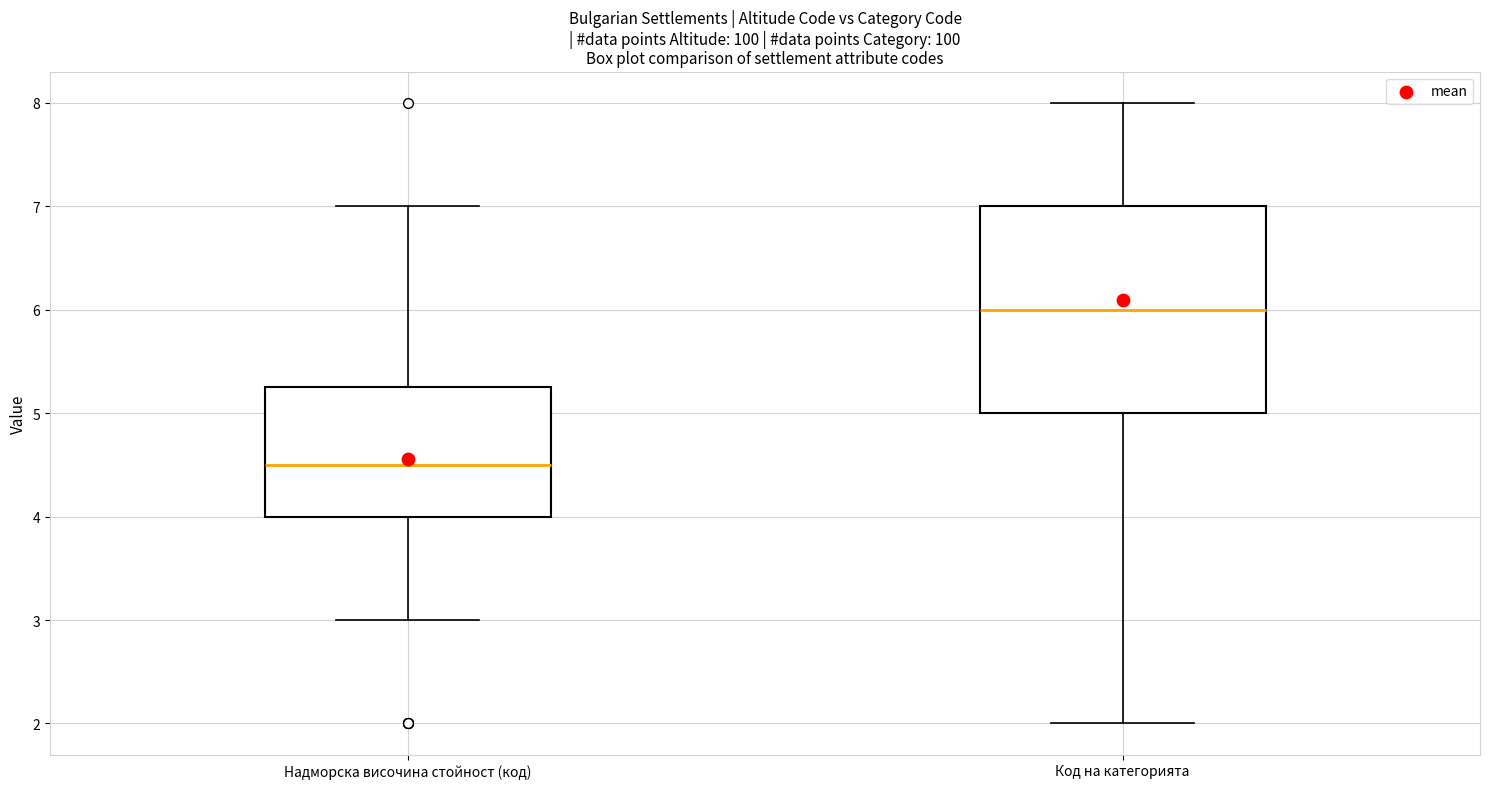

Which box's median line is the lowest?

Надморска височина стойност (код)